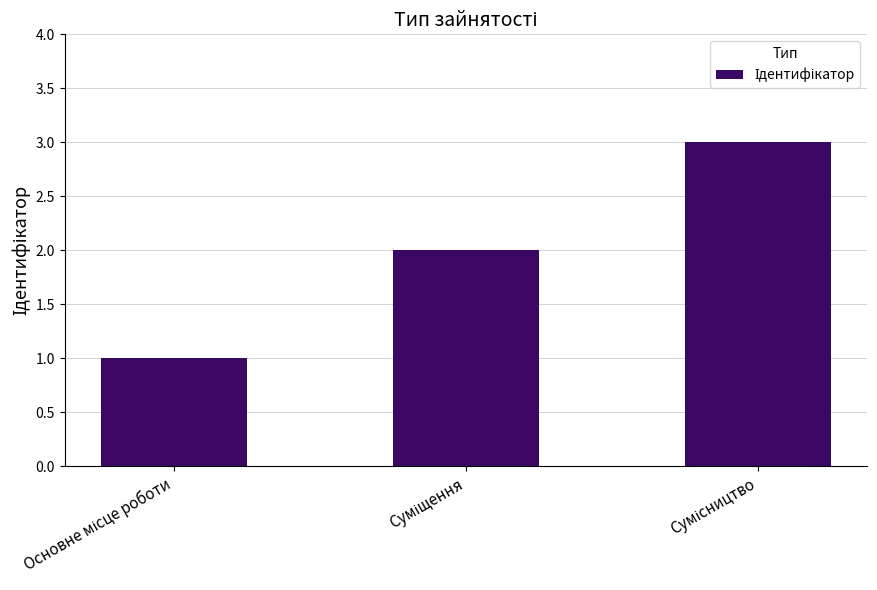

Reading right to left, list all the values displayed in this chart.

3	2	1